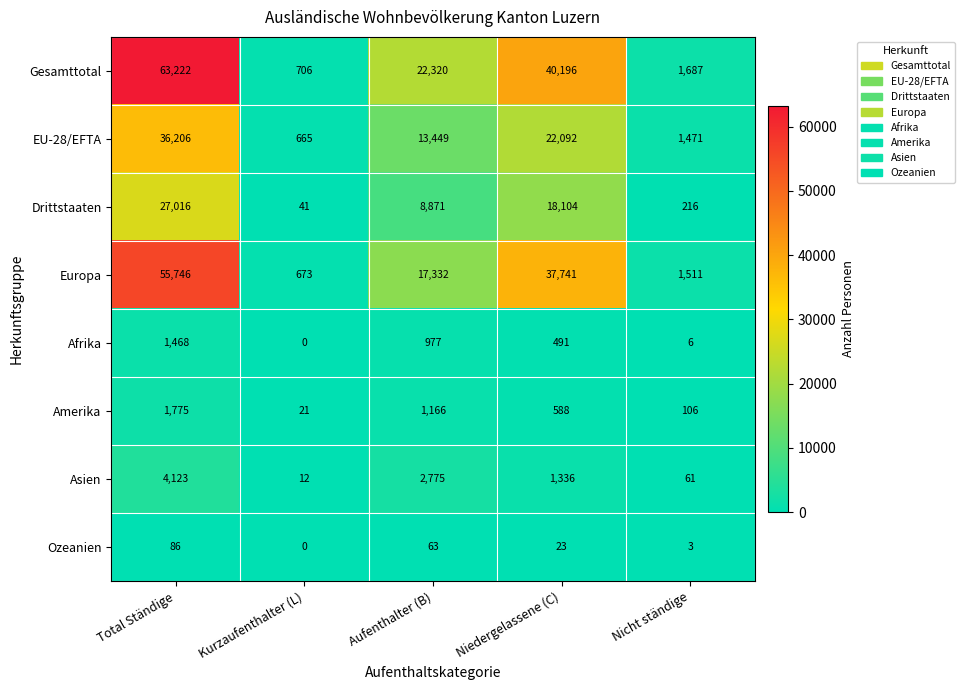

Rank the series by their maximum value, from lowest to highest.

Ozeanien, Afrika, Amerika, Asien, Drittstaaten, EU-28/EFTA, Europa, Gesamttotal